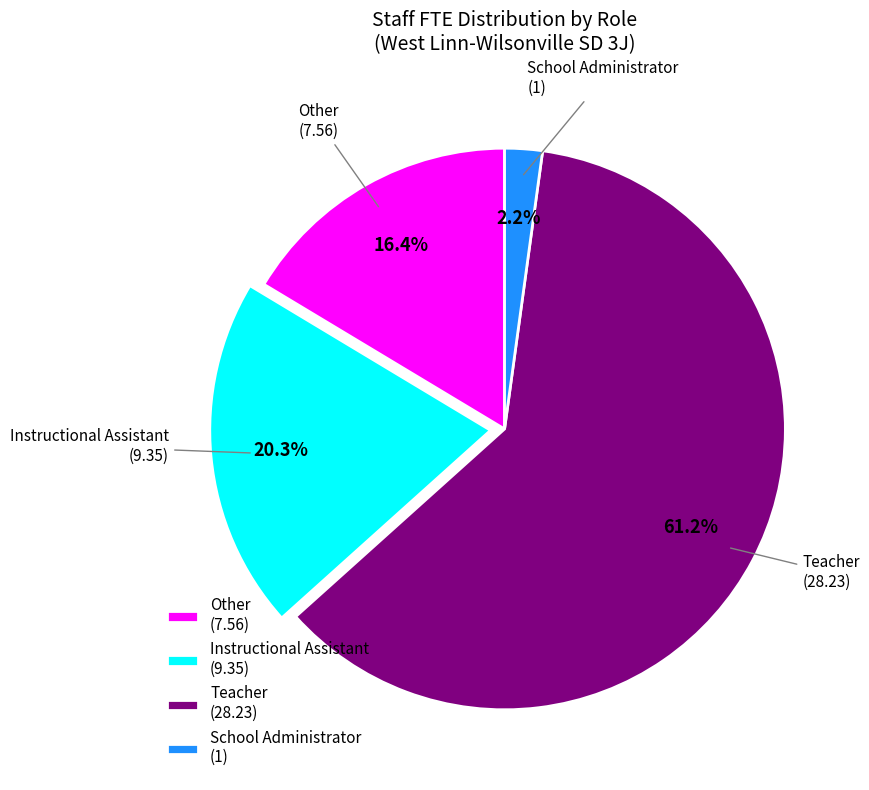

Is the sum of School Administrator and Instructional Assistant greater than half?

No